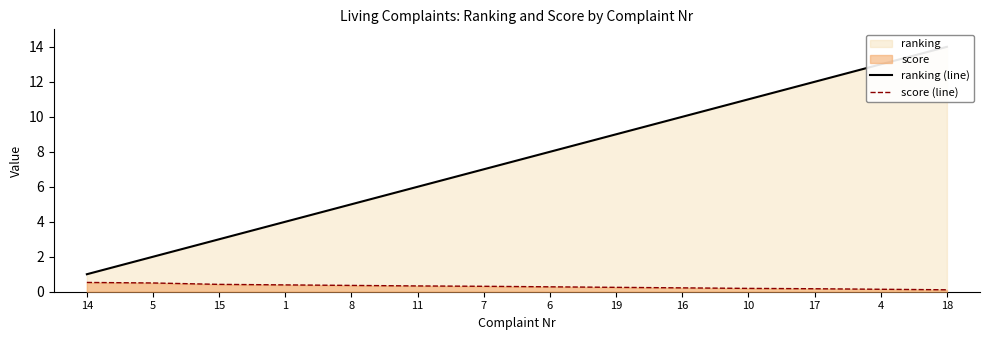

How many values in the ranking (line) series exceed 8?

6